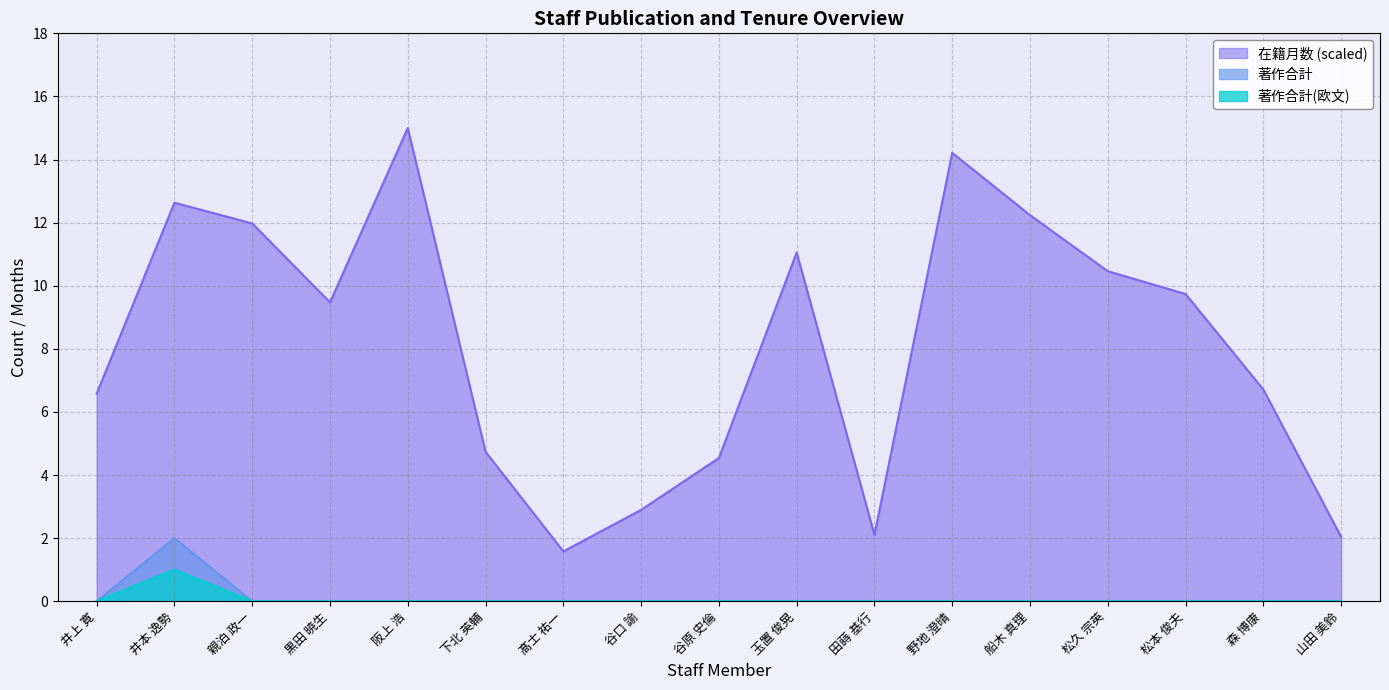

Rank the series by their maximum value, from lowest to highest.

著作合計(欧文), 著作合計, 在籍月数 (scaled)